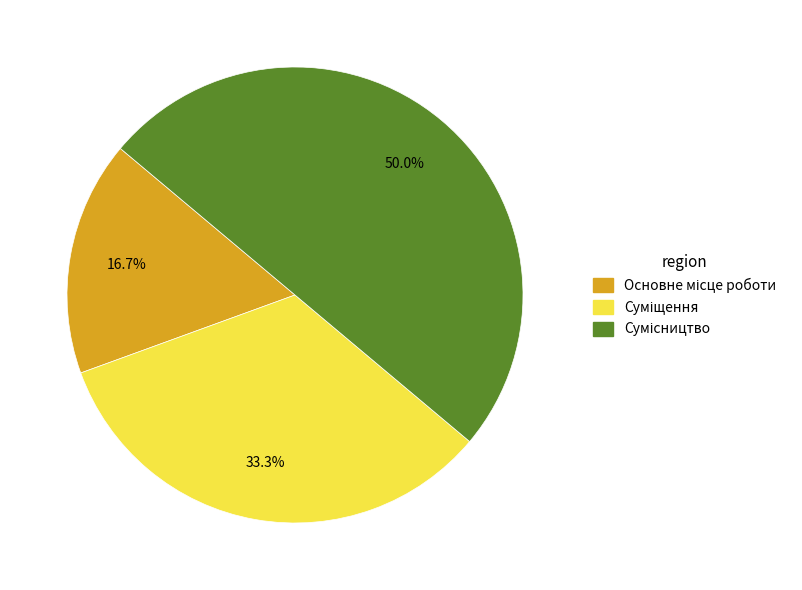

What is the smallest slice in the pie chart?

Основне місце роботи